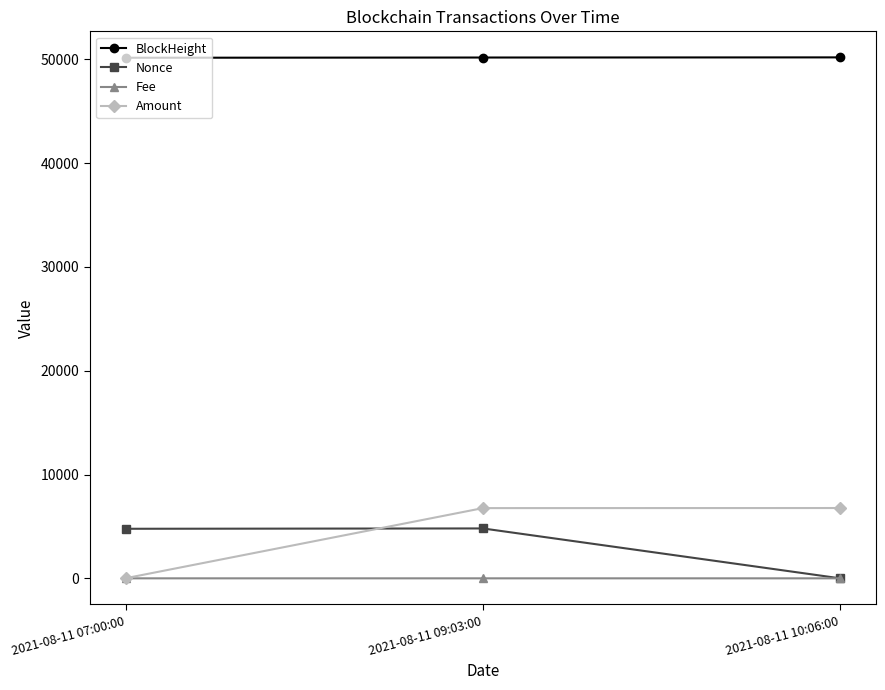

What is the difference between the Amount values at 2021-08-11 07:00:00 and 2021-08-11 10:06:00?

6763.3